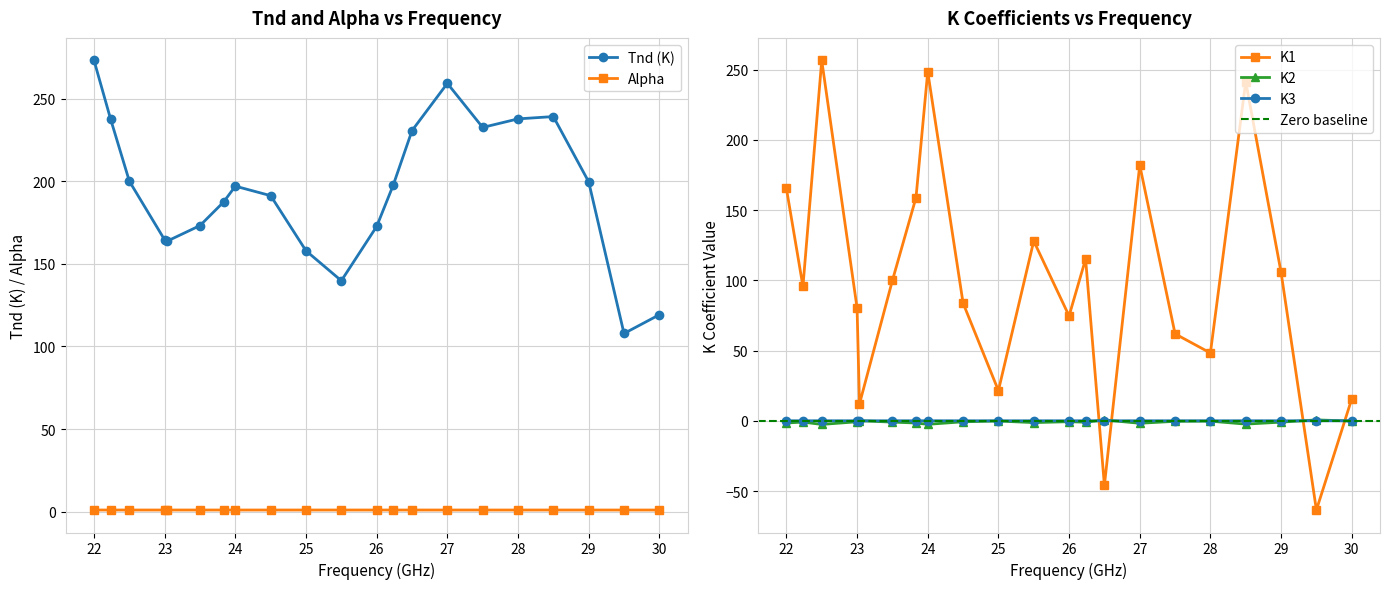

What position from the right is 24.5?

13